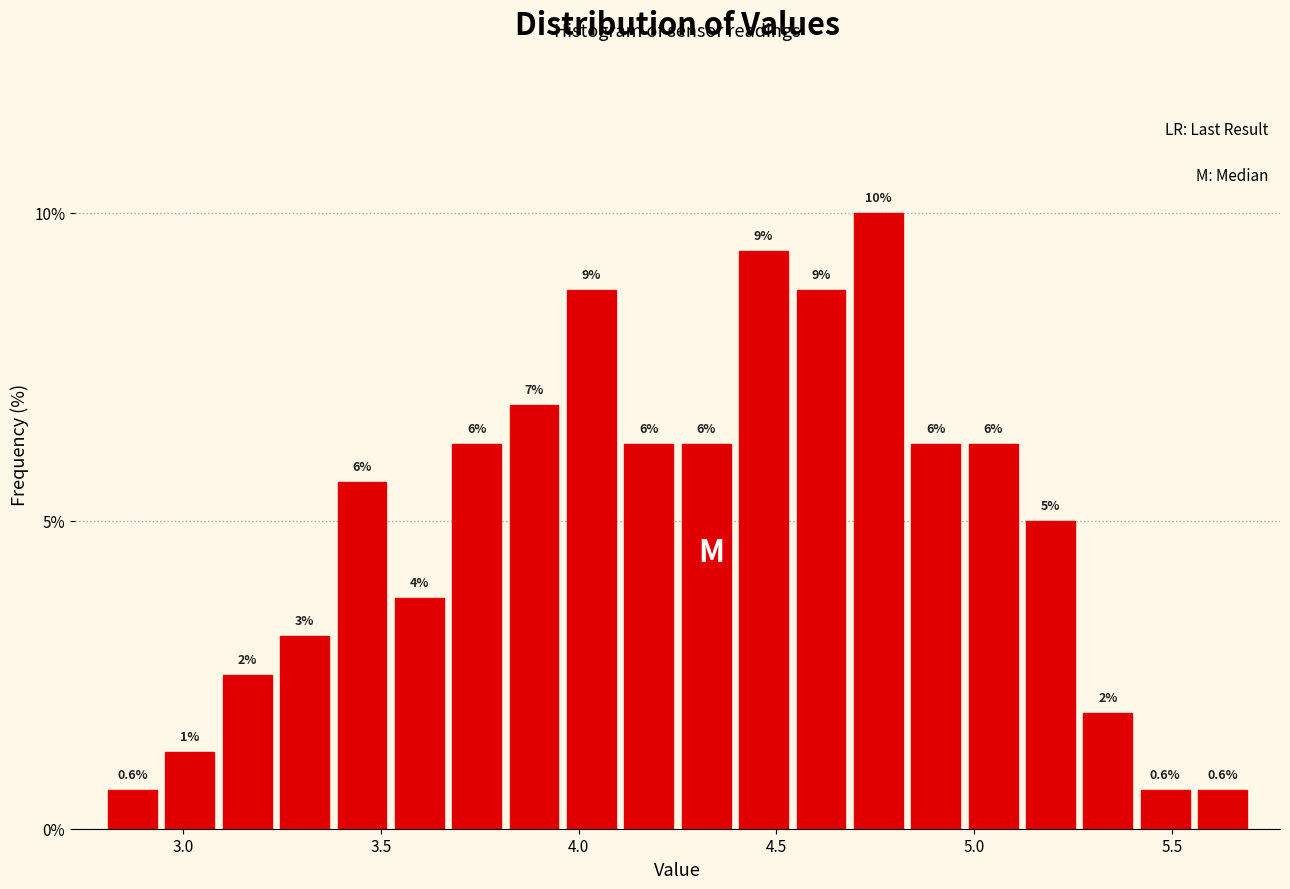

Read against the x-axis, roughly where is the centre of the tallest bar?

4.75